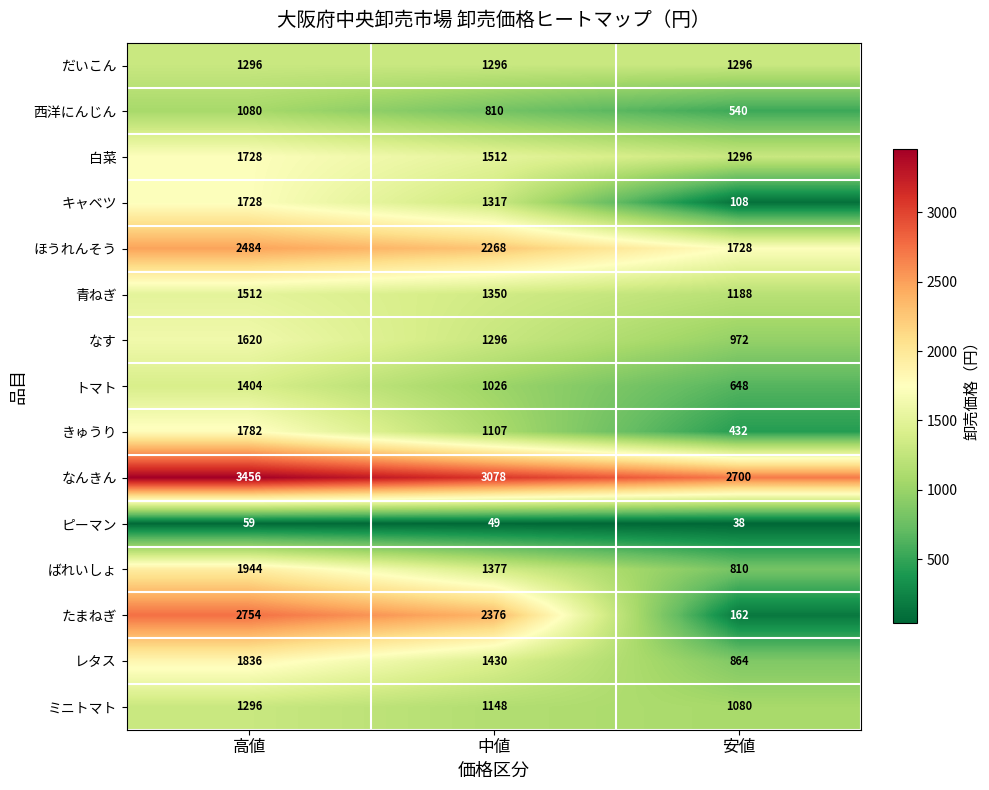

Rank the categories by なんきん value from lowest to highest.

安値, 中値, 高値